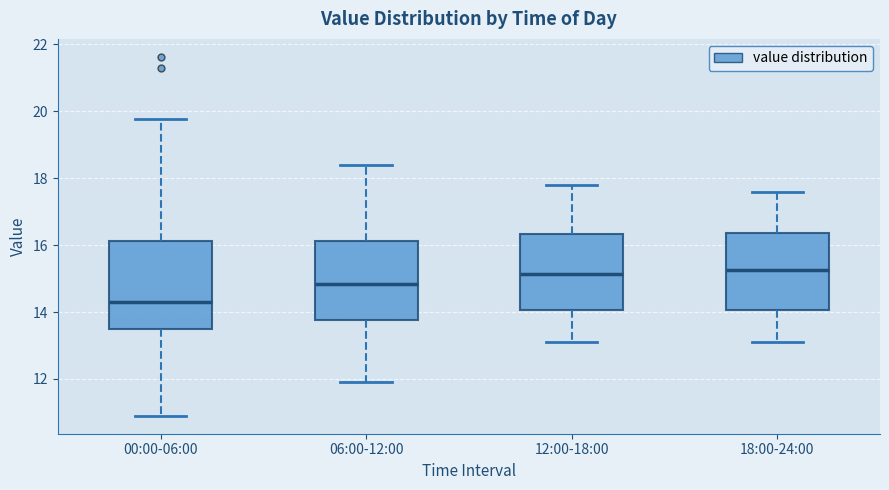

Which box is the tallest, from its lower edge to its upper edge?

00:00-06:00